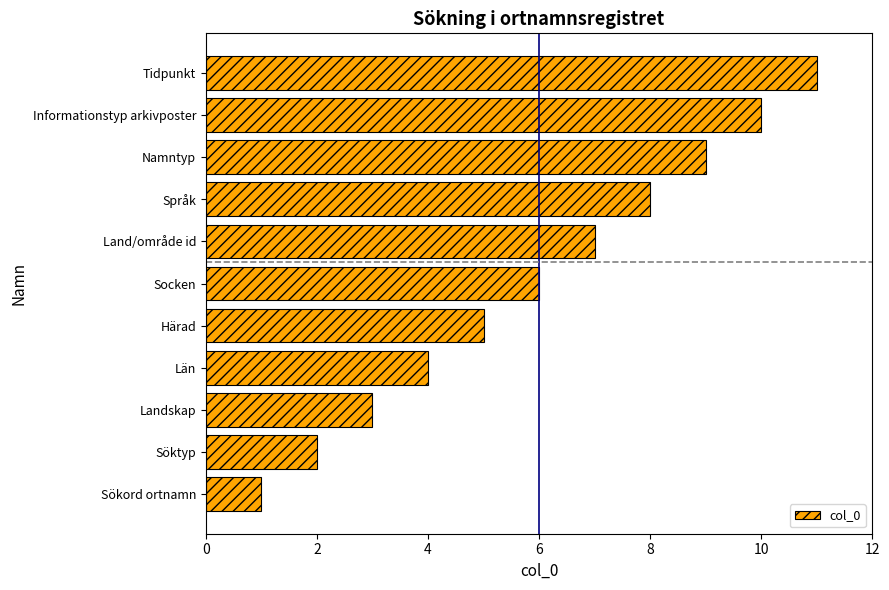

What is the change in value from Sökord ortnamn to Namntyp?

+8